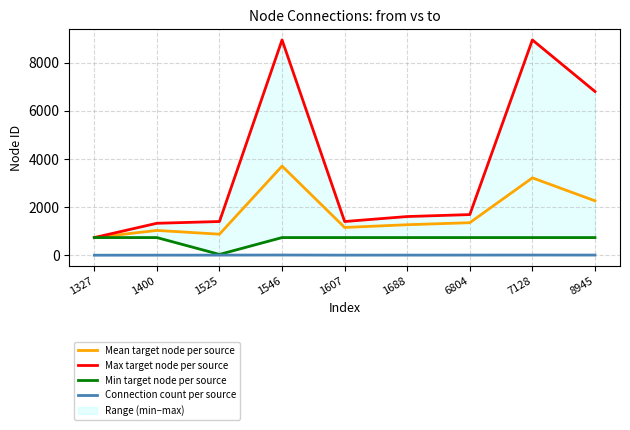

True or false: Max target node per source and Mean target node per source intersect in this chart.

False